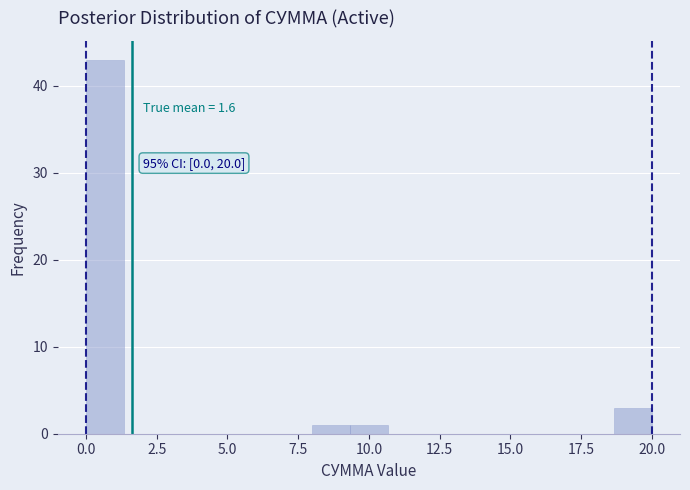

Around what value on the x-axis is the tallest bar? Give the approximate position of its centre, as read against the axis.

0.5